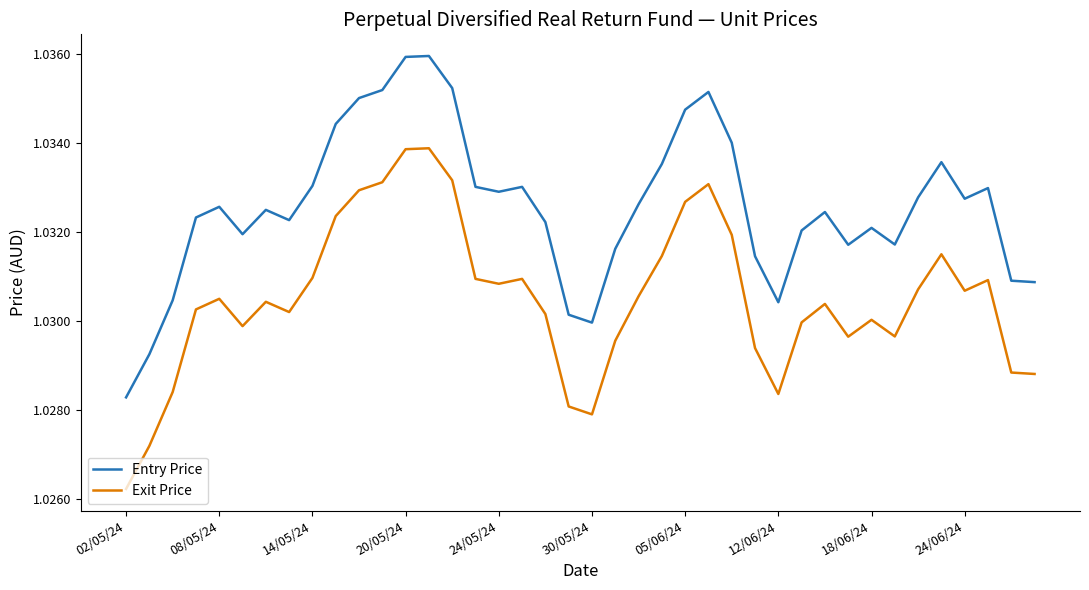

Which series has the largest range (max minus min)?

Entry Price